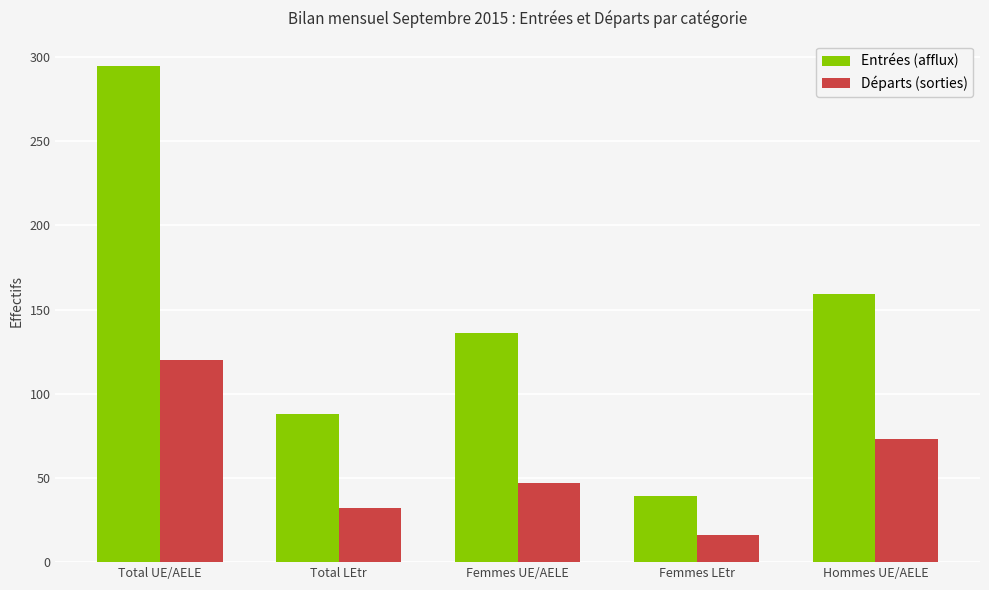

Which series has the widest spread of values?

Entrées (afflux)